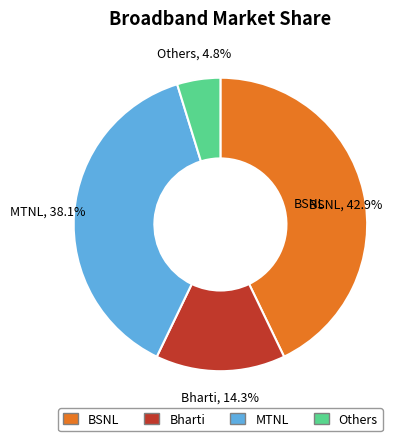

What is the total percentage of Bharti and BSNL?

57.1%